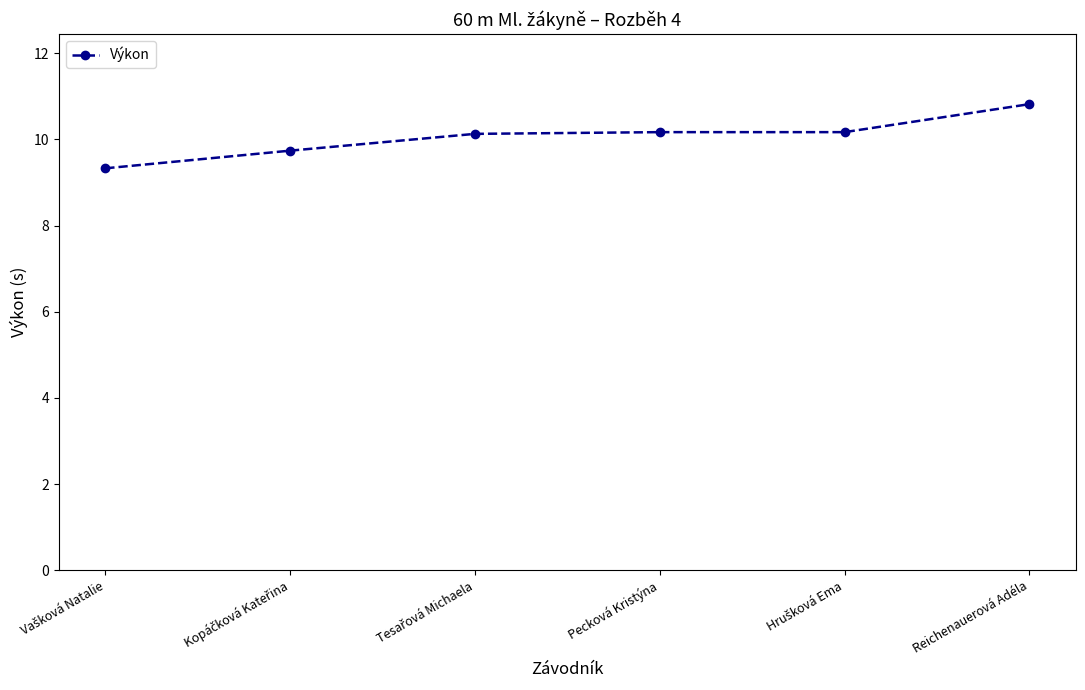

True or false: the data has more than 1 interior local peaks.

False